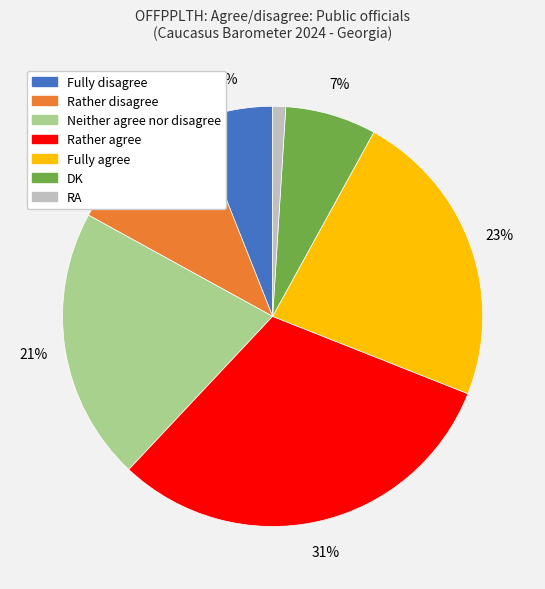

Does Fully agree represent more than half of the total?

No